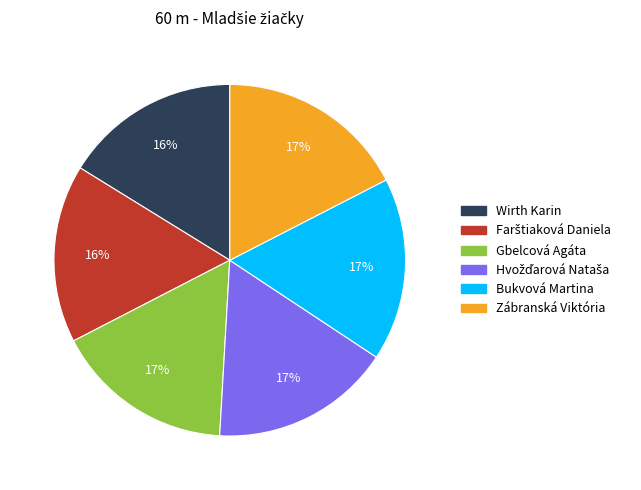

To the nearest percent, what is the combined percentage of Gbelcová Agáta and Zábranská Viktória?

34%